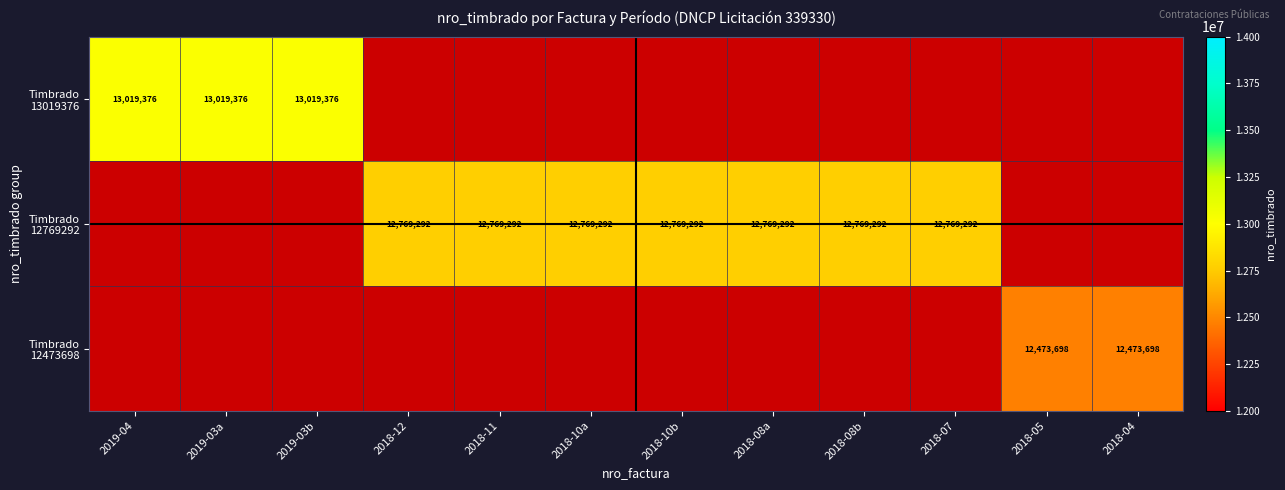

The Timbrado 12769292 series shows 16810391.9 at 2018-10a. True or false?

False